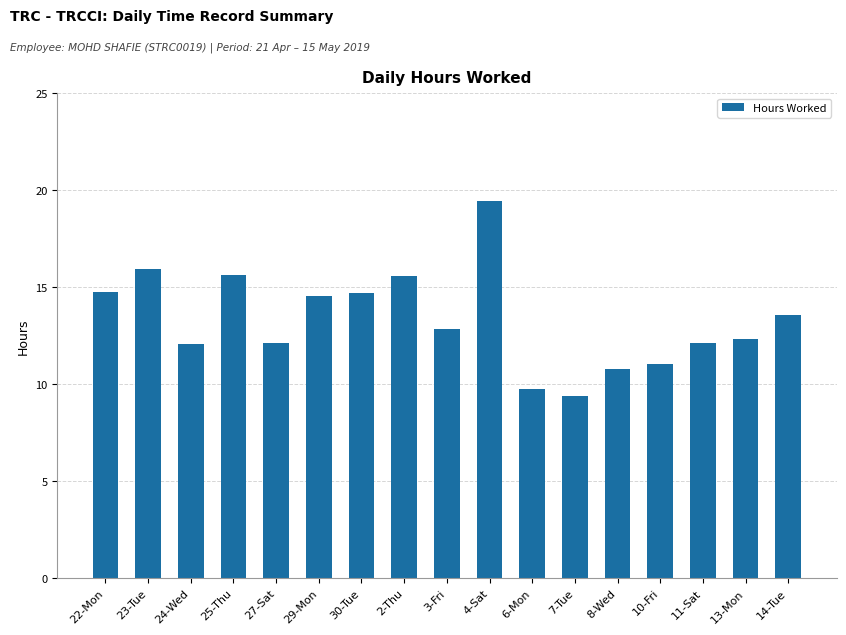

What is the sum of the values at 29-Mon and 23-Tue?

30.5